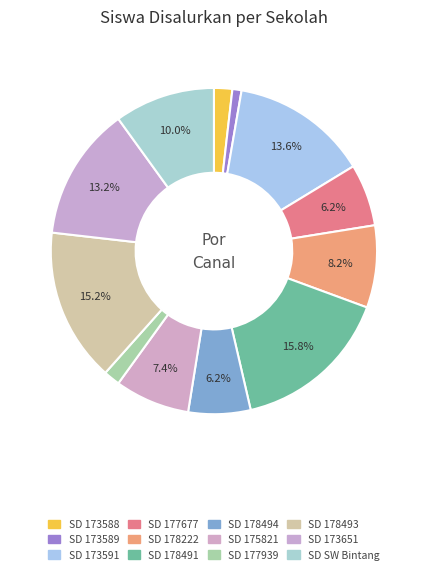

Count the number of slices in the pie.

12